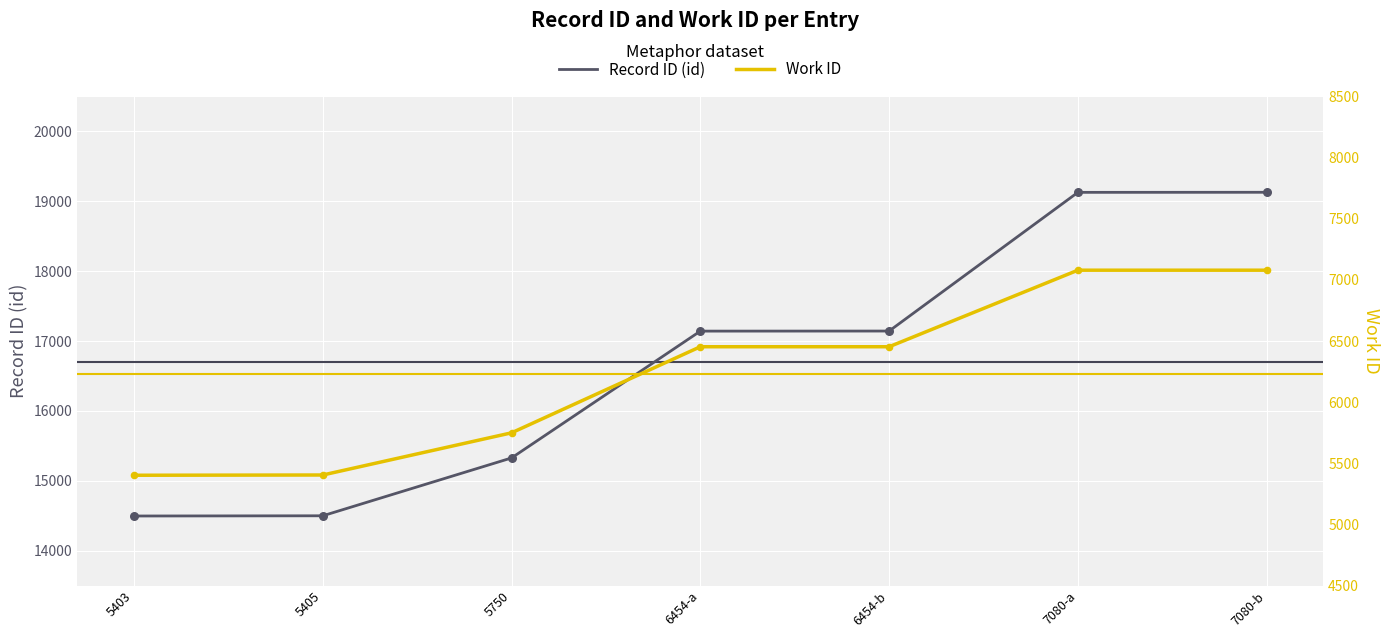

Which series reaches the minimum Y coordinate?

Work ID